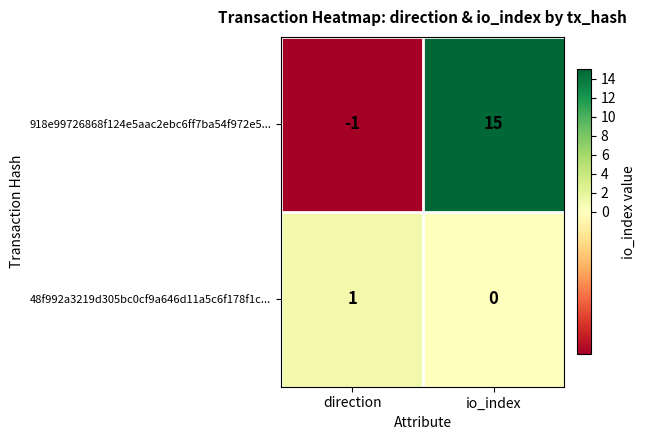

At io_index, list the series in order from smallest to largest.

48f992a3219d305bc0cf9a646d11a5c6f178f1c..., 918e99726868f124e5aac2ebc6ff7ba54f972e5...